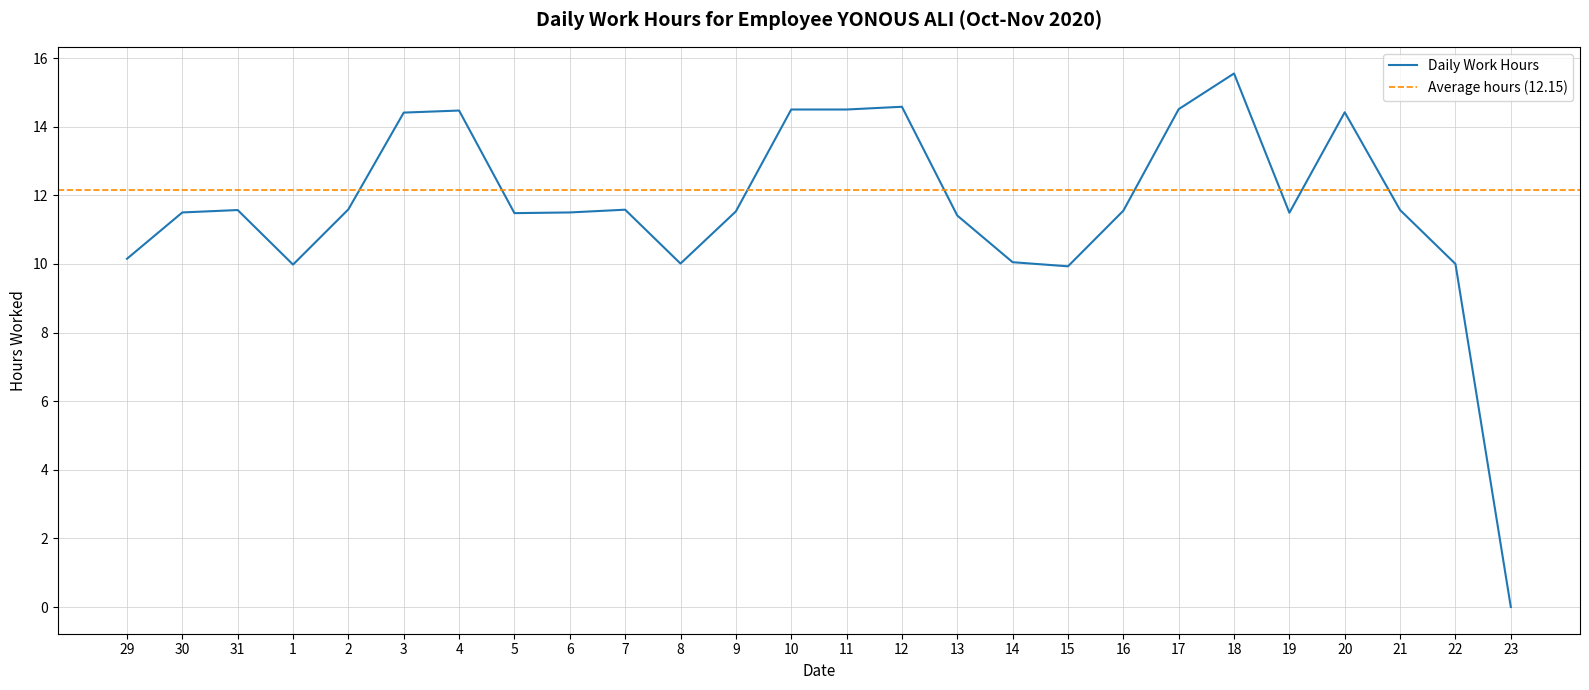

At which category does the data reach its first local valley?

1